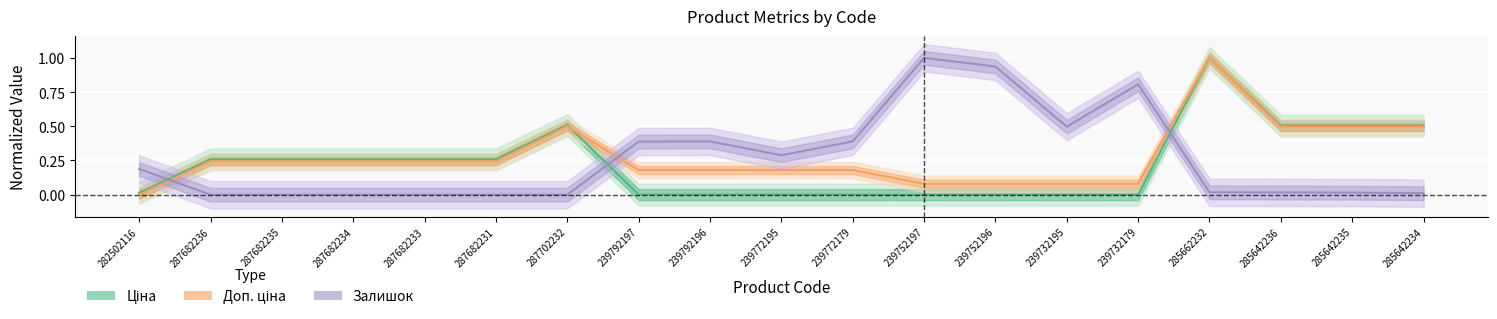

Is it true that Ціна equals 0.0 at 239792197?

True